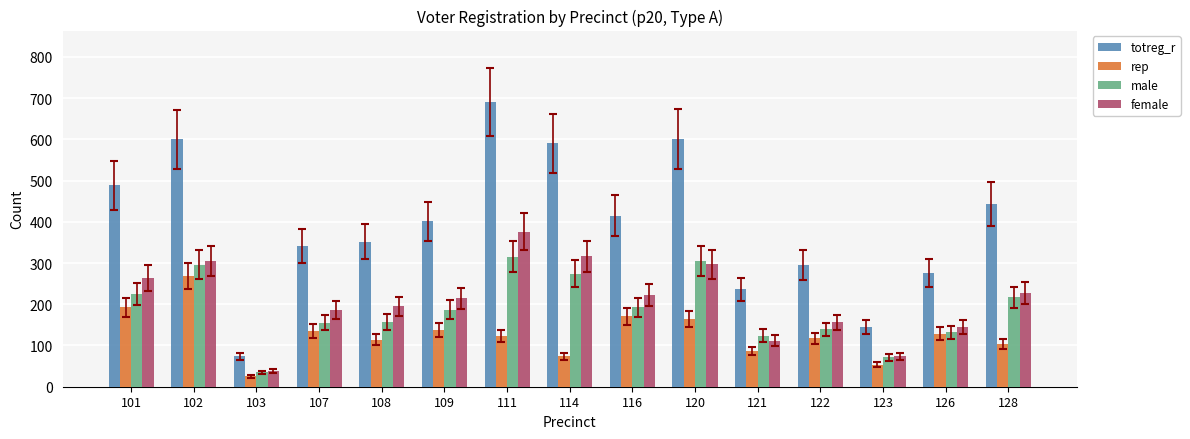

What is the minimum value for totreg_r?

74